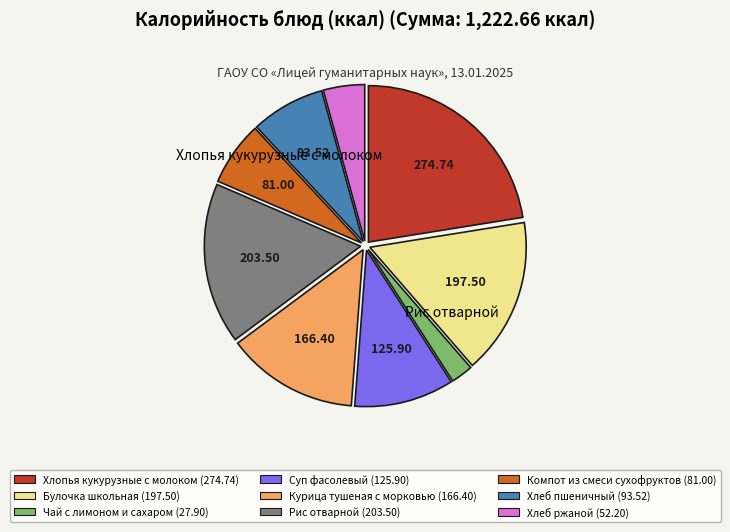

Does any single category account for the majority?

No